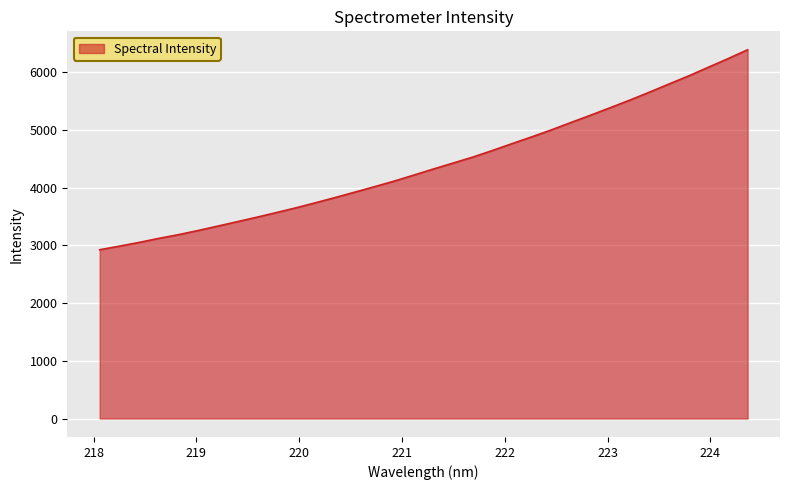

What is the minimum value shown in the chart?

2923.0